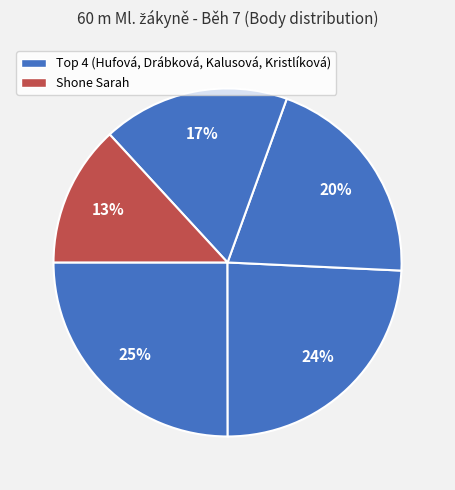

Count the number of slices in the pie.

5